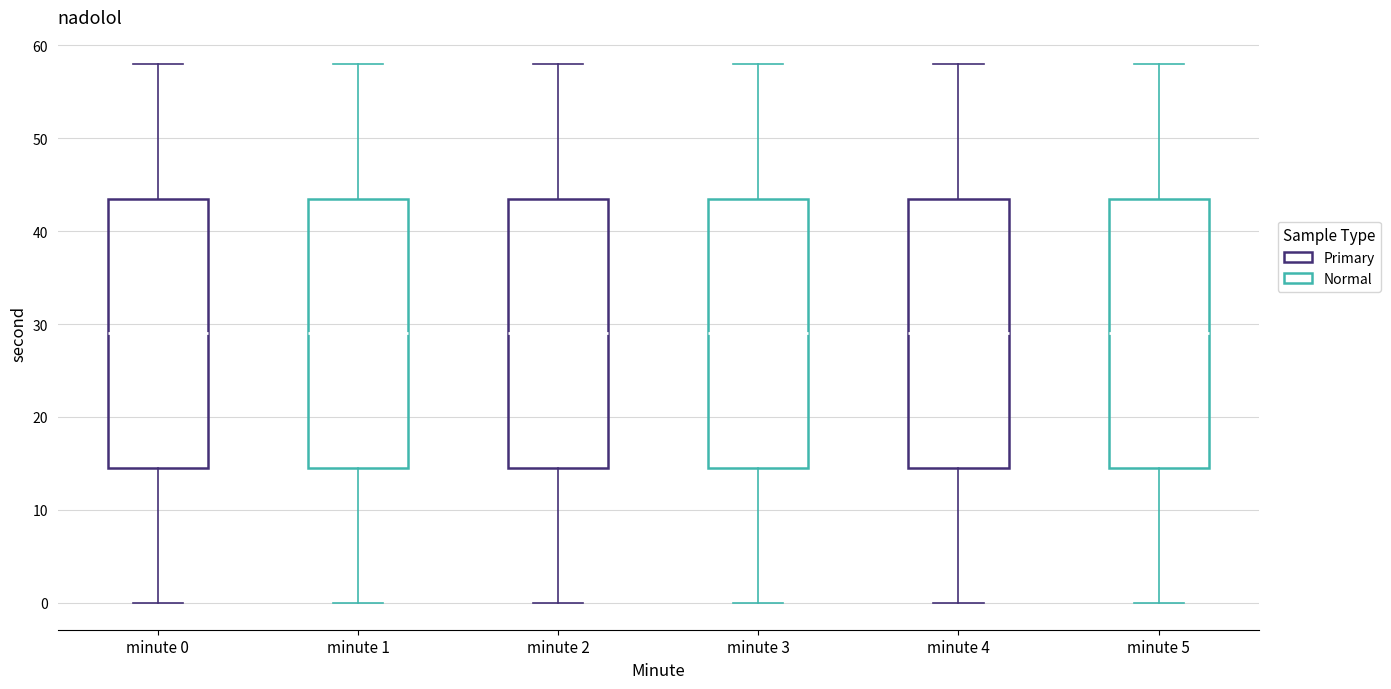

Reading left to right, transcribe this box plot: for each box, give where its median line is, the range the box spans, and where its two whiskers end, as read against the y-axis. The values are not printed on the chart, so give them approximately, as read against the axis.

minute 0: median 29, box 15 to 44, whiskers 0 to 58
minute 1: median 29, box 15 to 44, whiskers 0 to 58
minute 2: median 29, box 15 to 44, whiskers 0 to 58
minute 3: median 29, box 15 to 44, whiskers 0 to 58
minute 4: median 29, box 15 to 44, whiskers 0 to 58
minute 5: median 29, box 15 to 44, whiskers 0 to 58